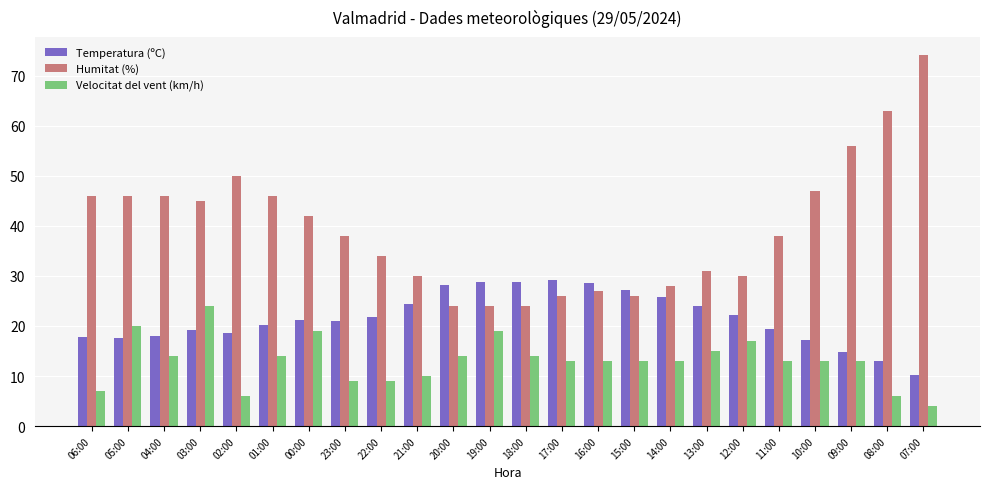

What is the average value of the Humitat (%) series?

39.2